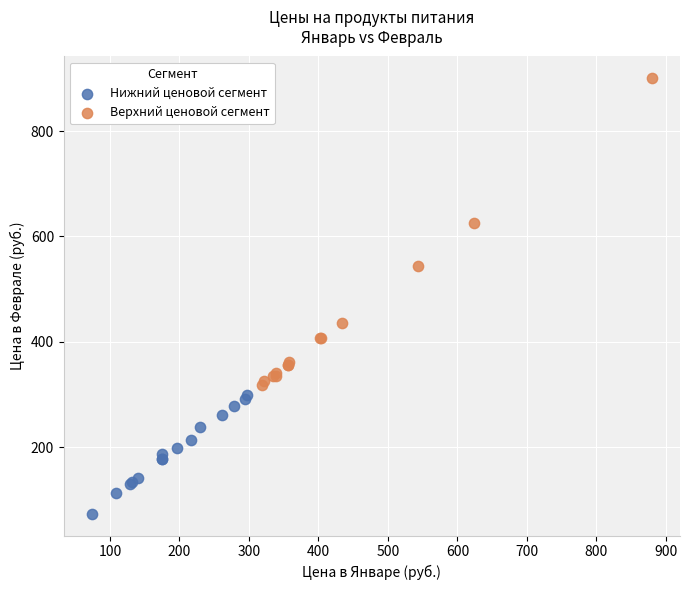

Which series contains the lowest Y value?

Нижний ценовой сегмент